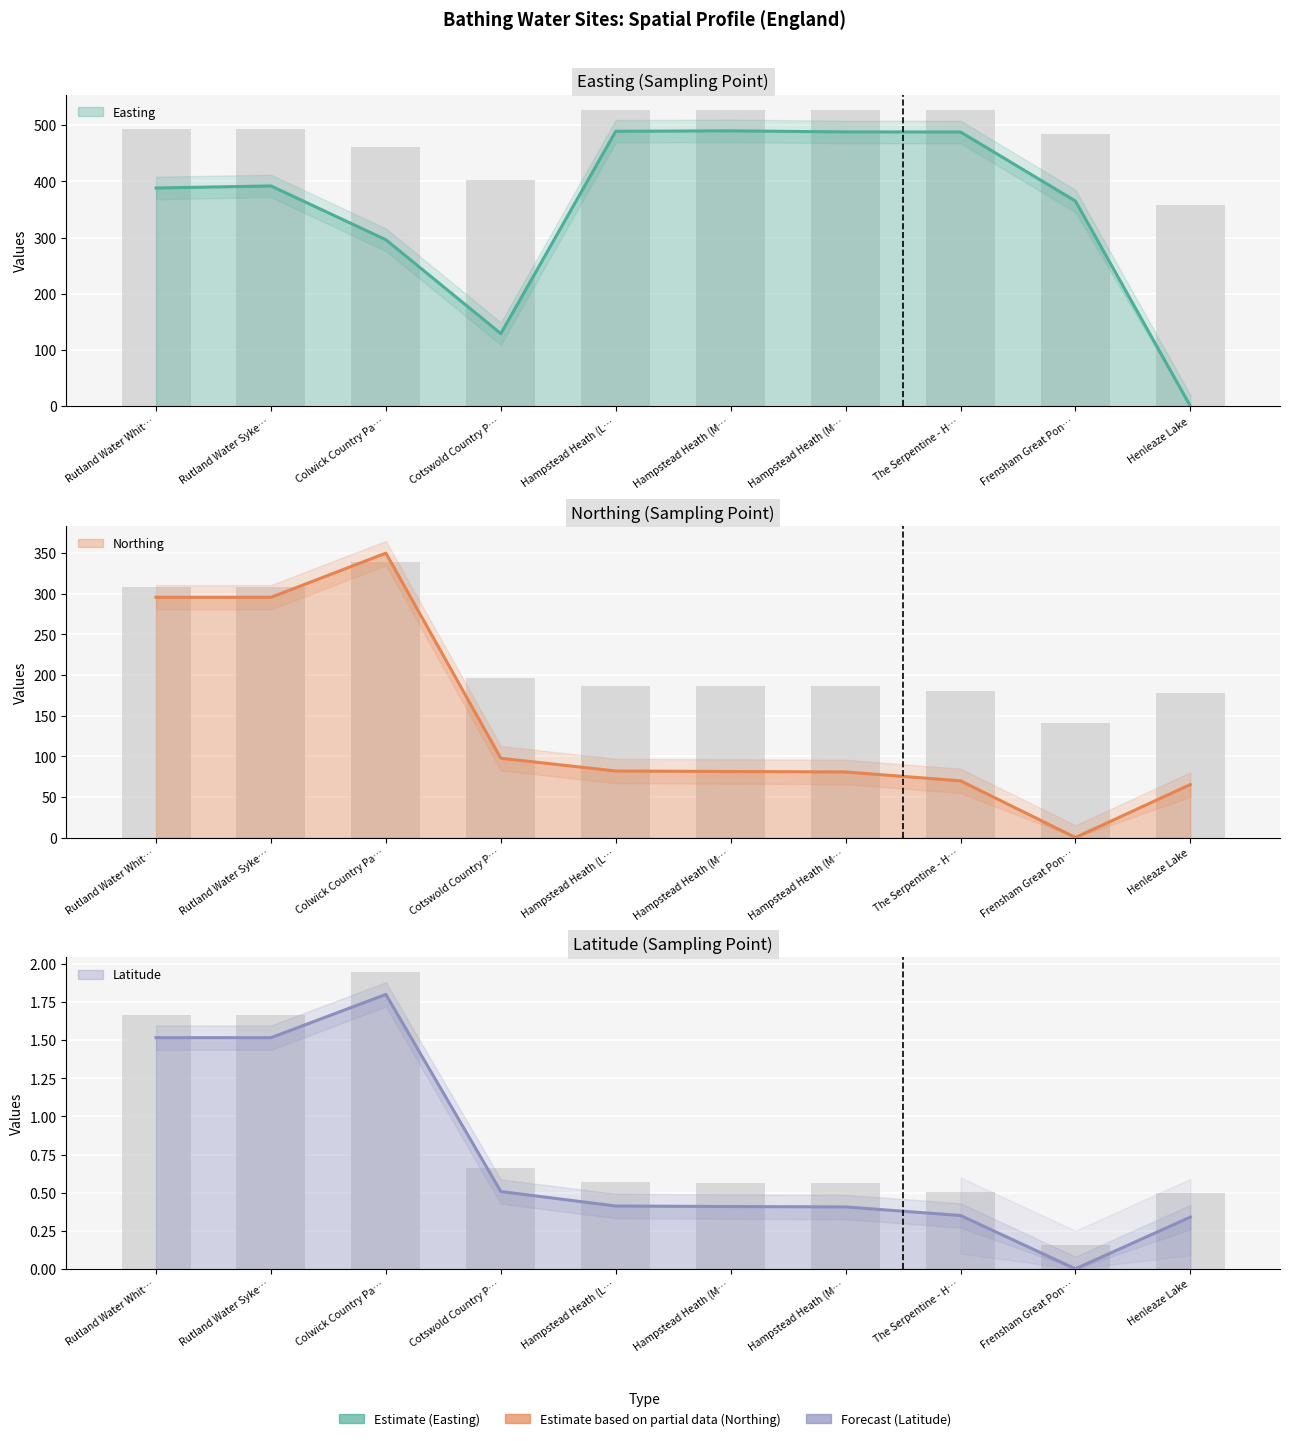

Where is Latitude nearest to the value 1?

Cotswold Country P…